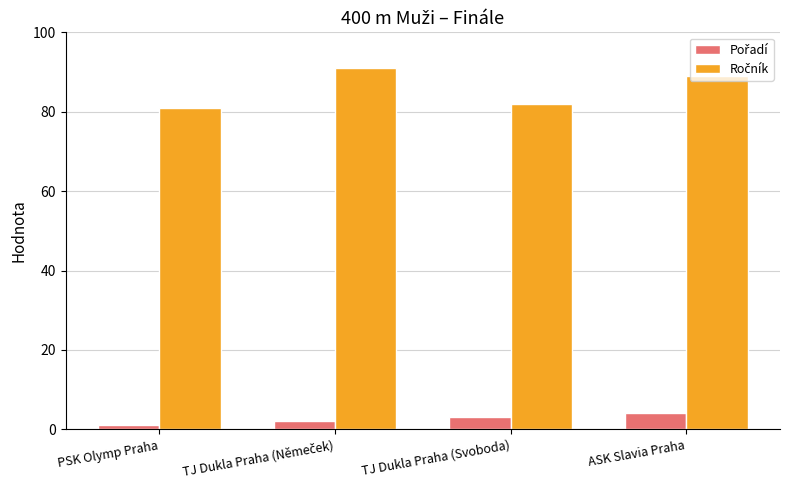

How many bars are there in total?

8